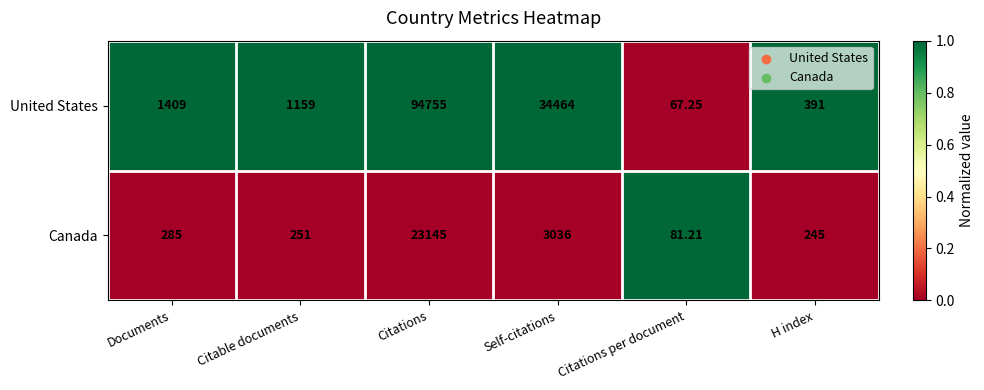

Which series changed the most between Self-citations and Citations per document?

United States